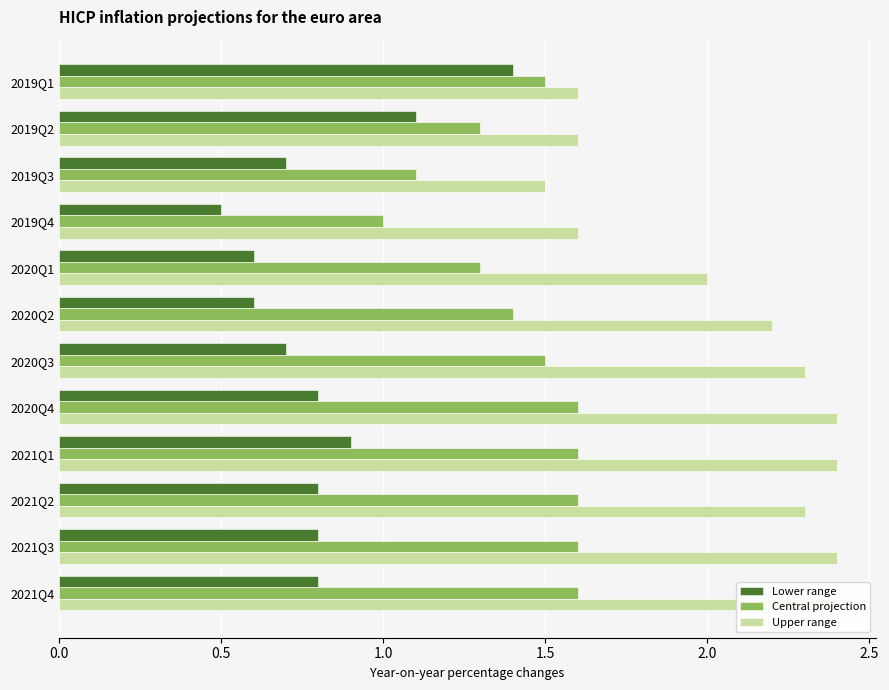

How many bars are there in each group?

3